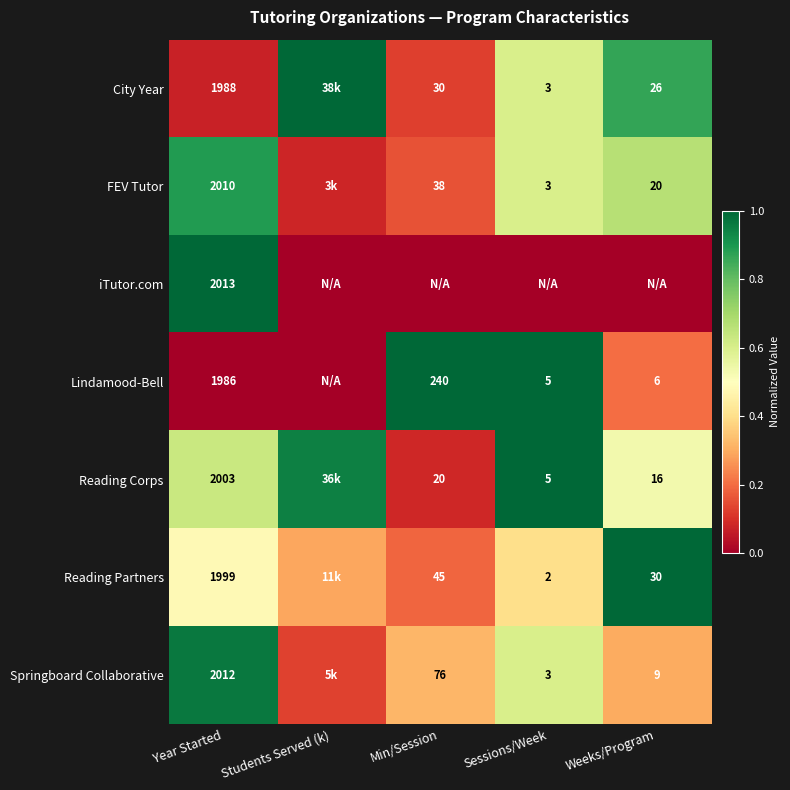

Rank the series at Year Started from lowest to highest value.

Lindamood-Bell, City Year, Reading Partners, Reading Corps, FEV Tutor, Springboard Collaborative, iTutor.com